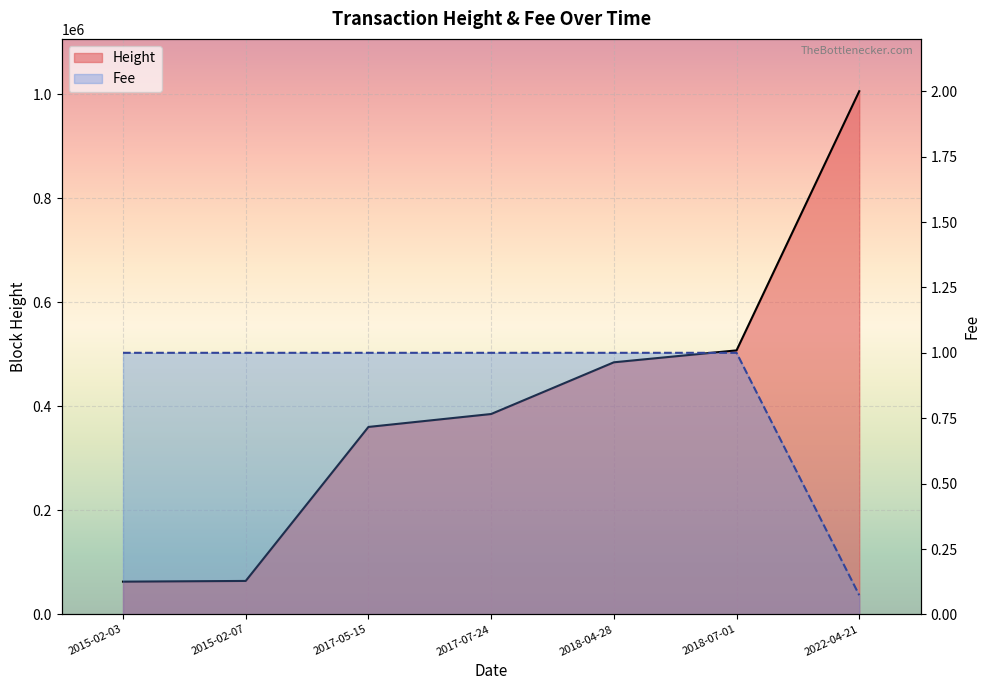

Between 2017-07-24 and 2022-04-21, which is larger?

2022-04-21